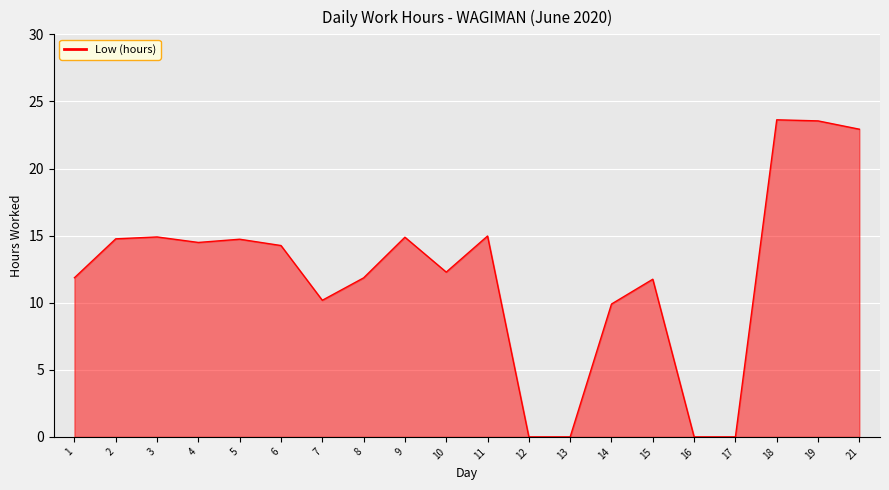

The chart shows a value of 14.3 at 6. True or false?

True